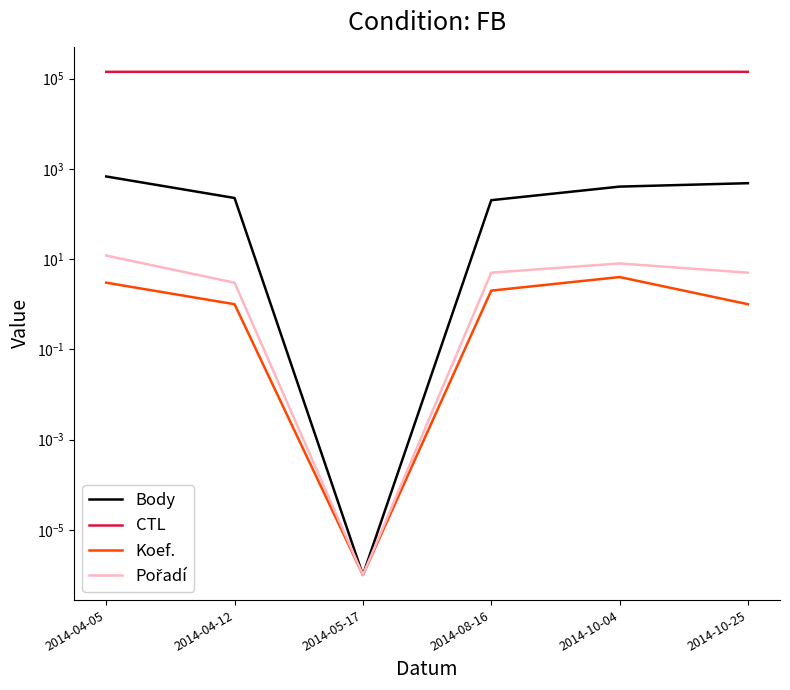

What is the difference between the highest and lowest values at 2014-04-05?

141398.0